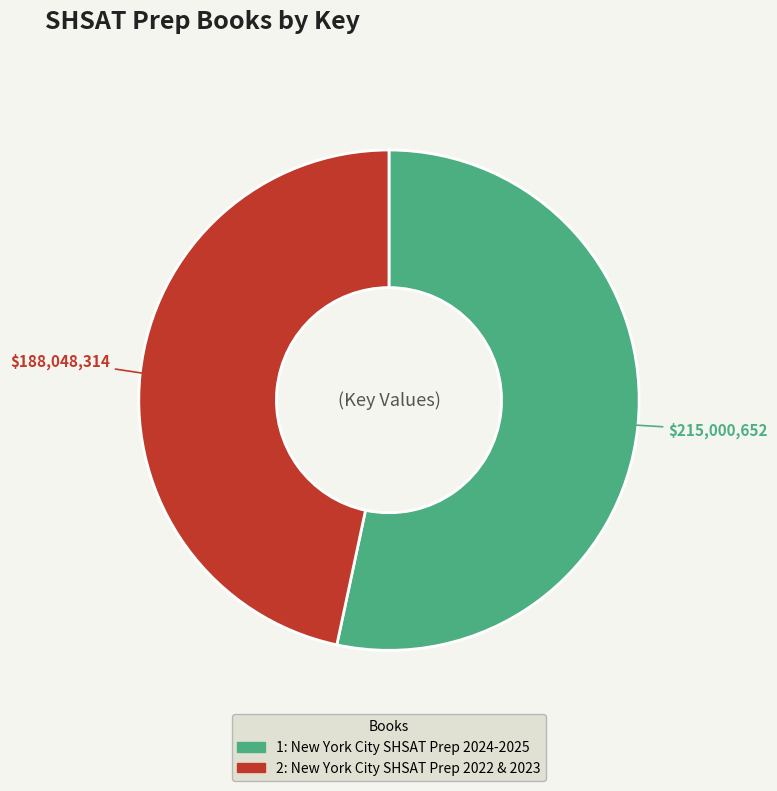

Is the sum of 1: New York City SHSAT Prep 2024-2025 and 2: New York City SHSAT Prep 2022 & 2023 greater than half?

Yes